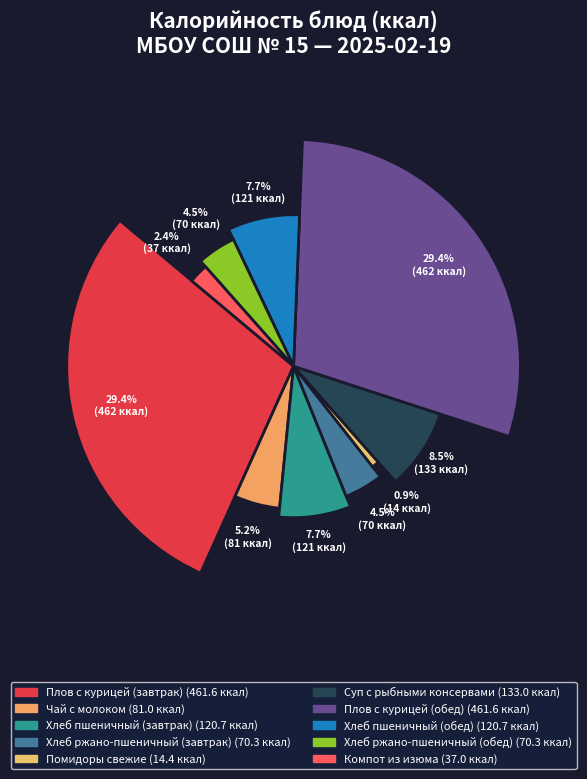

Which has a higher value, Компот из изюма or Чай с молоком?

Чай с молоком